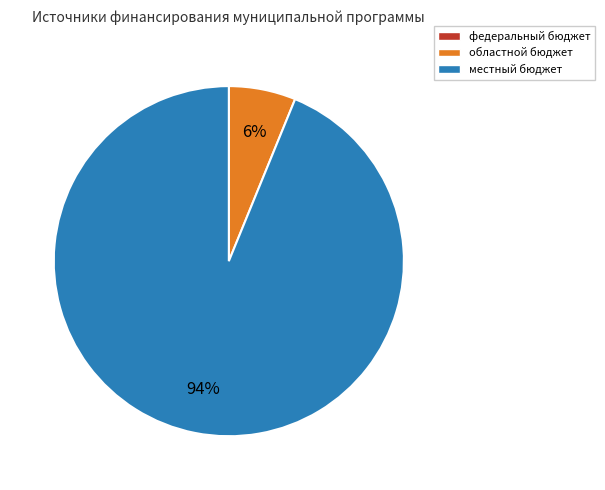

How many slices are in this pie chart?

2